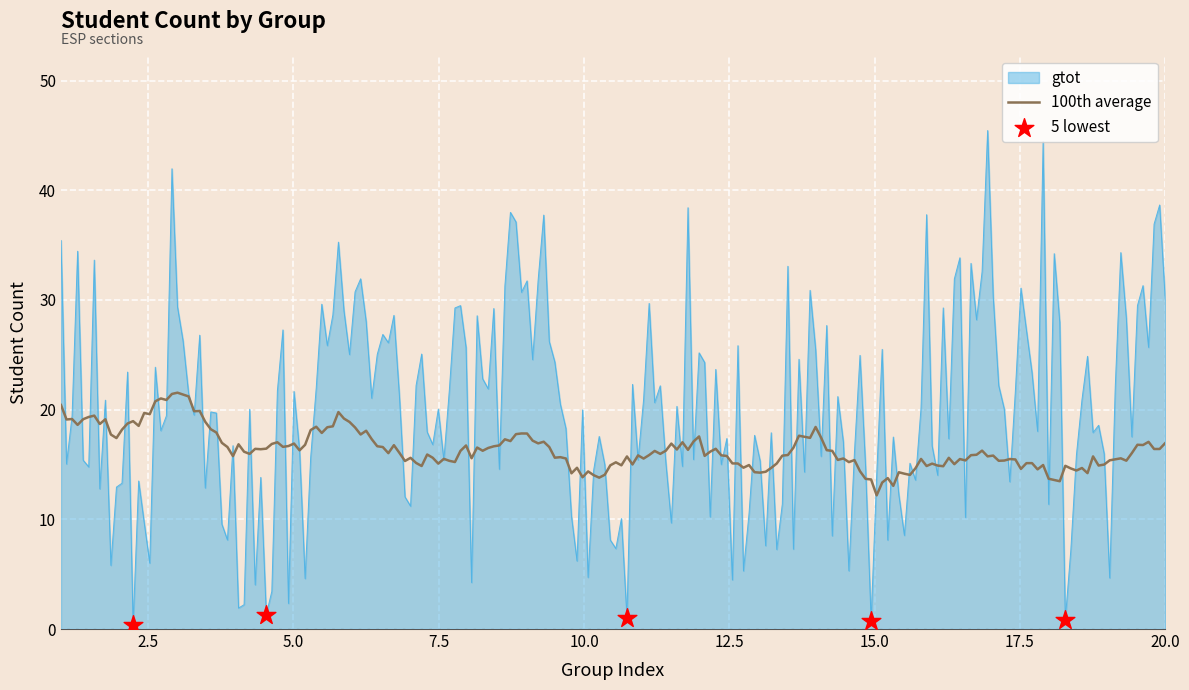

Which series has the largest range (max minus min)?

gtot